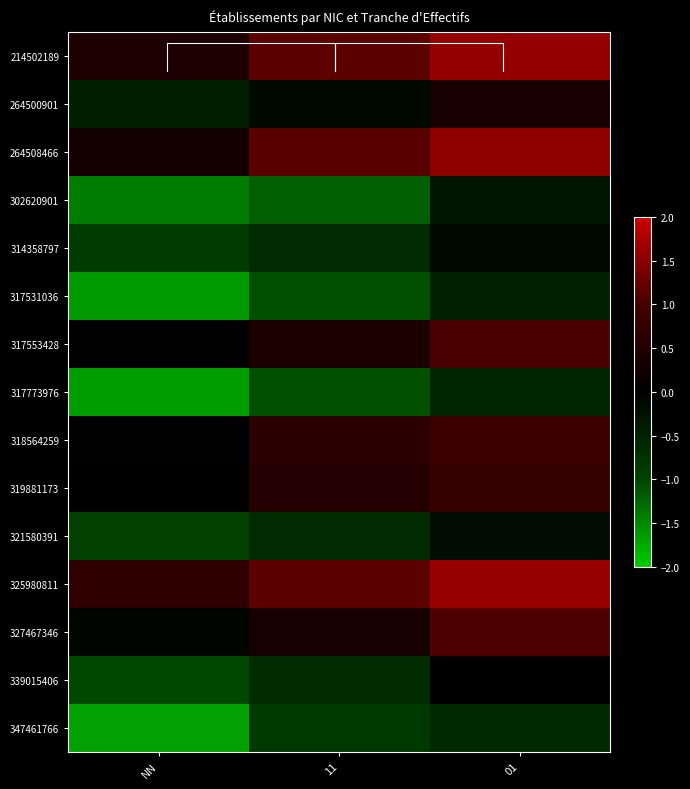

True or false: 339015406 has a value of -0.0 at 01.

False